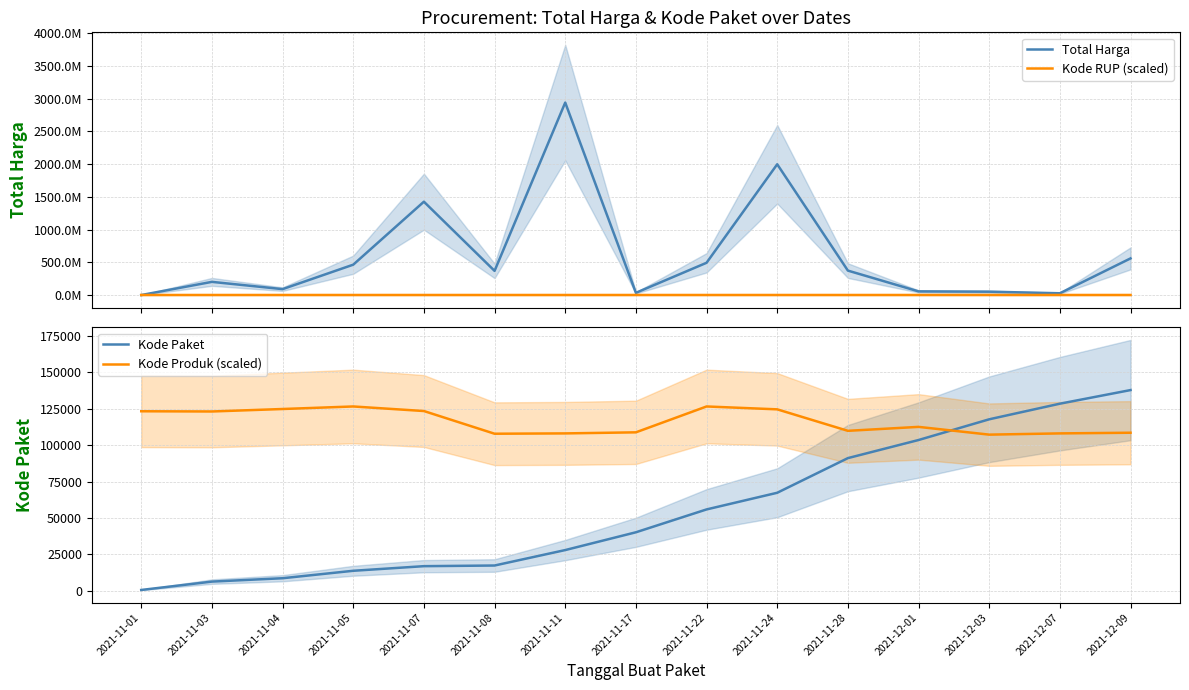

What position from the left is 2021-11-28?

11